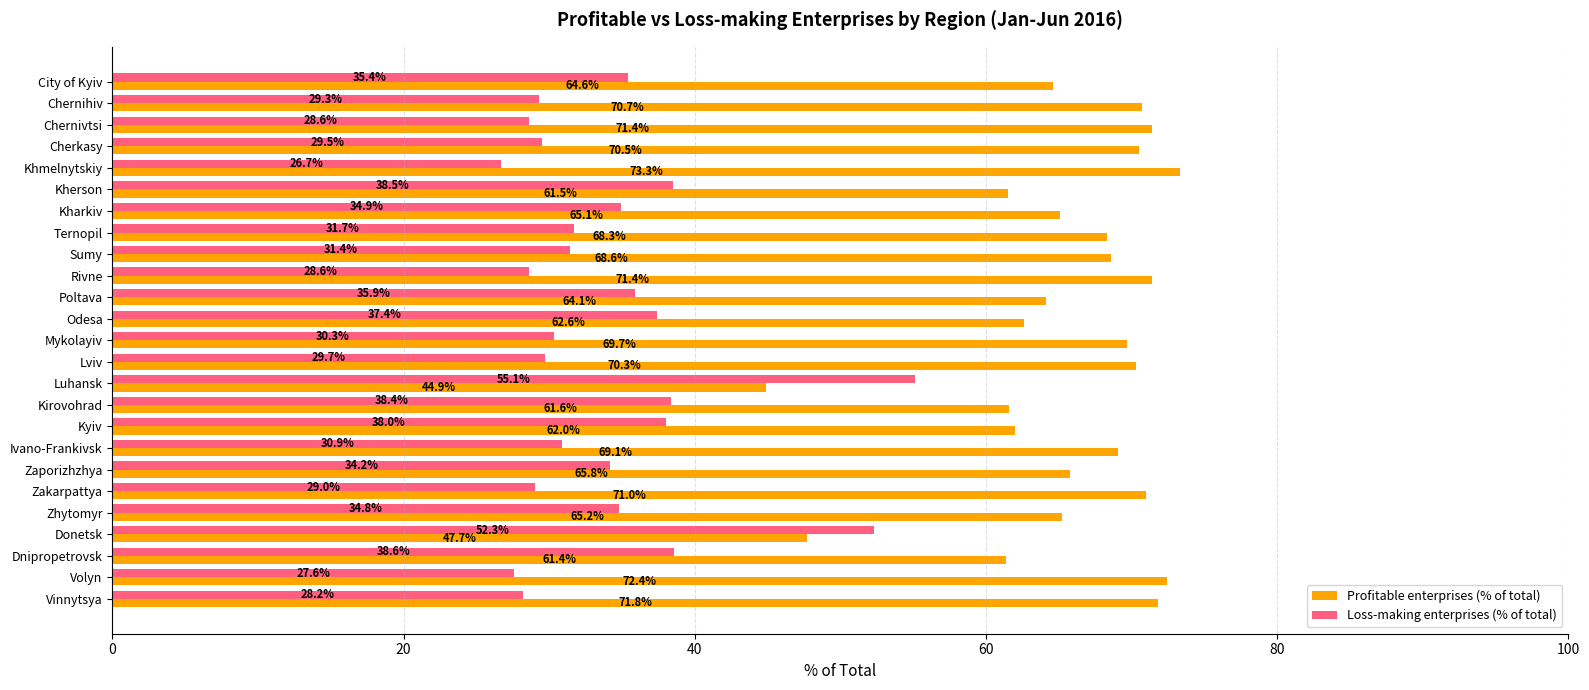

Rank the series by their average value, from lowest to highest.

Loss-making enterprises (% of total), Profitable enterprises (% of total)